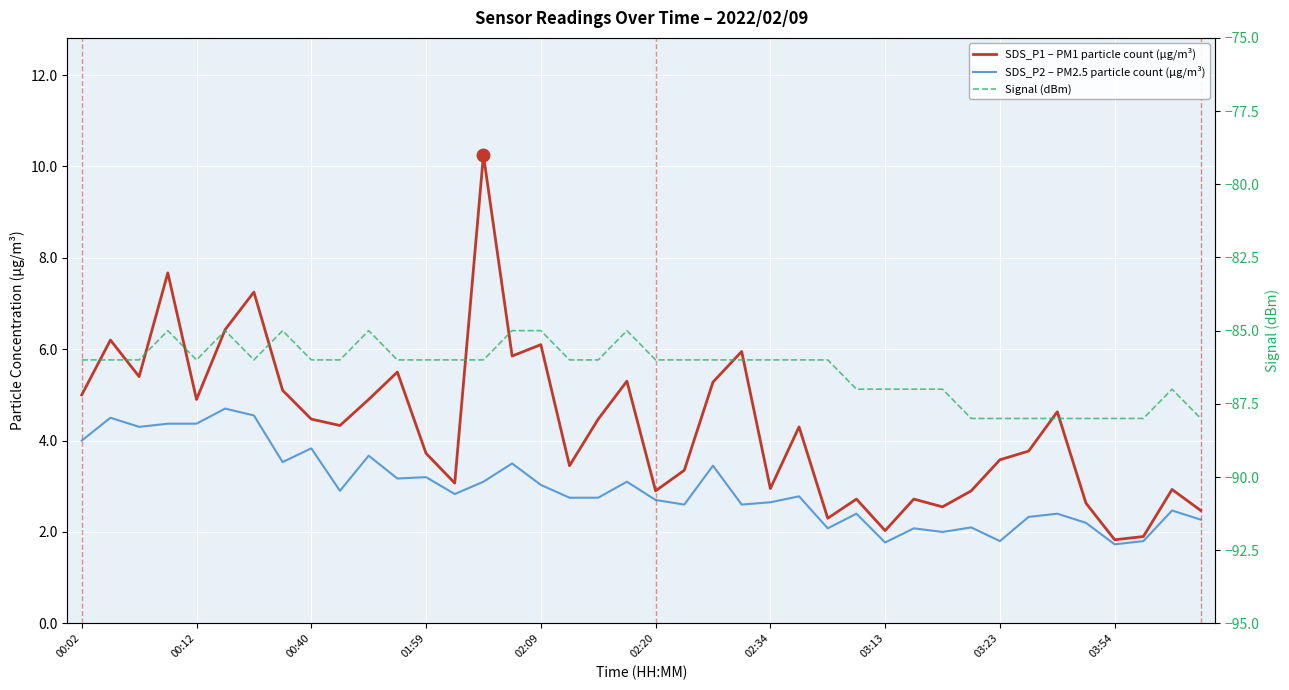

What is the difference between the second highest and minimum values in the SDS_P1 – PM1 particle count (µg/m³) series?

5.8